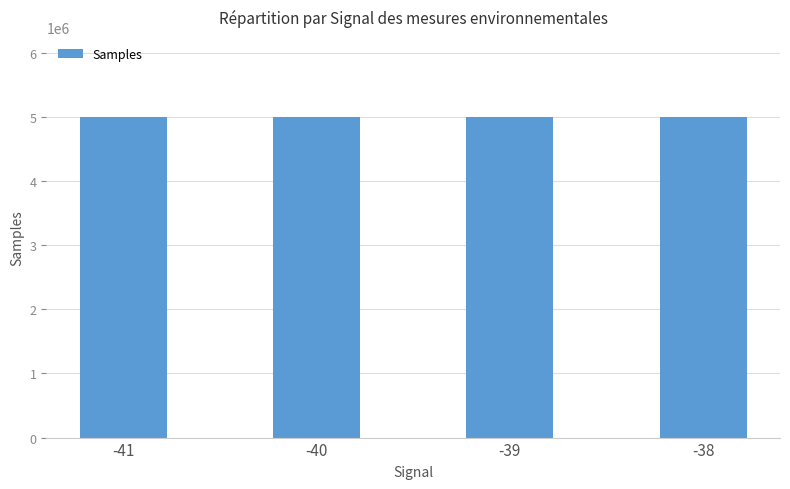

What is the change in value from -39 to -38?

-2457